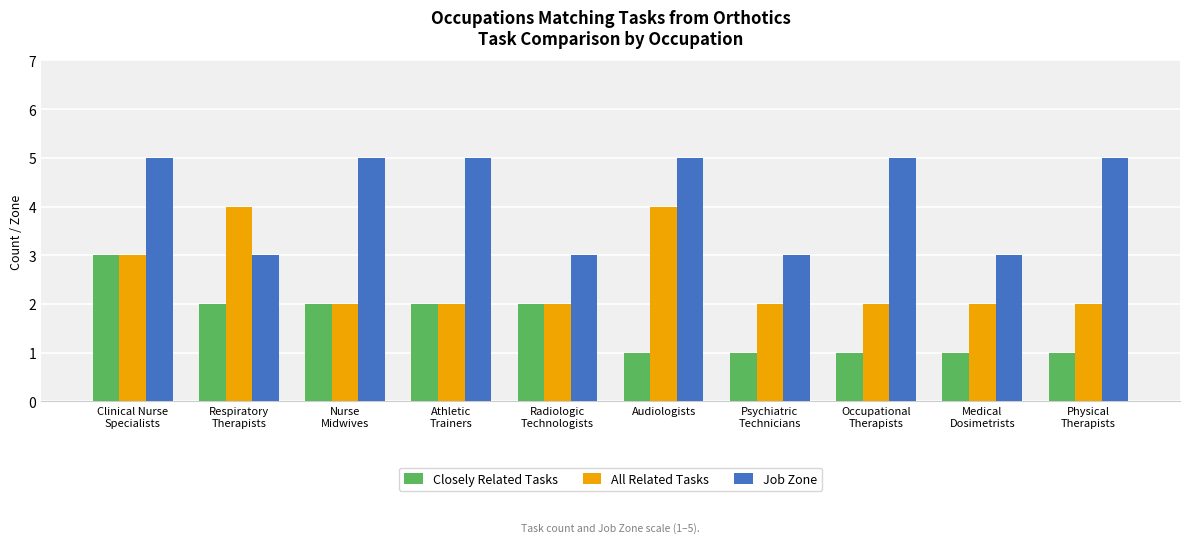

At how many categories does at least one series exceed 2?

10